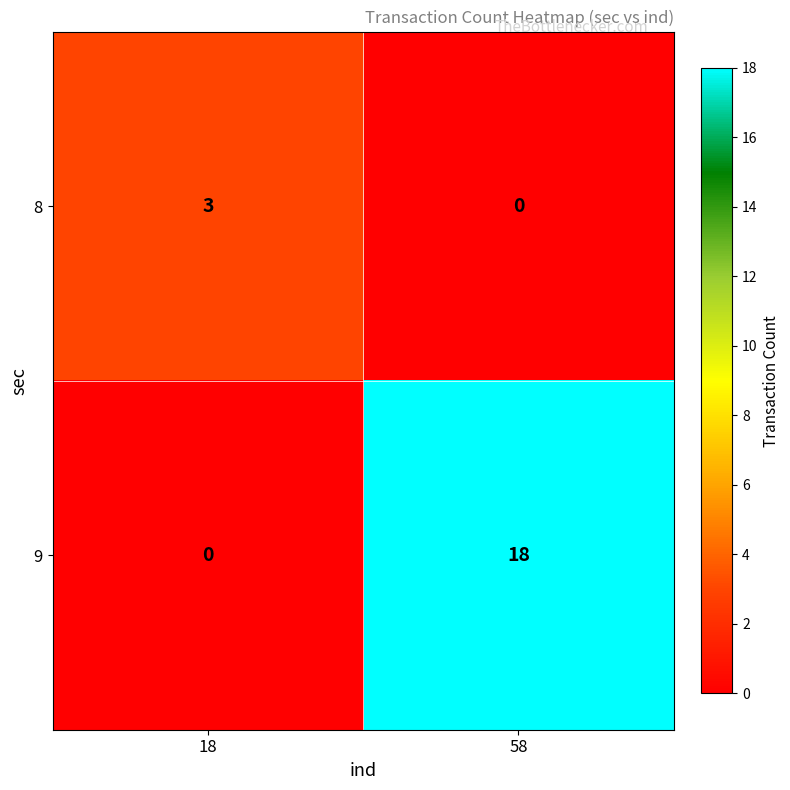

What is the sum of all 9 values?

18